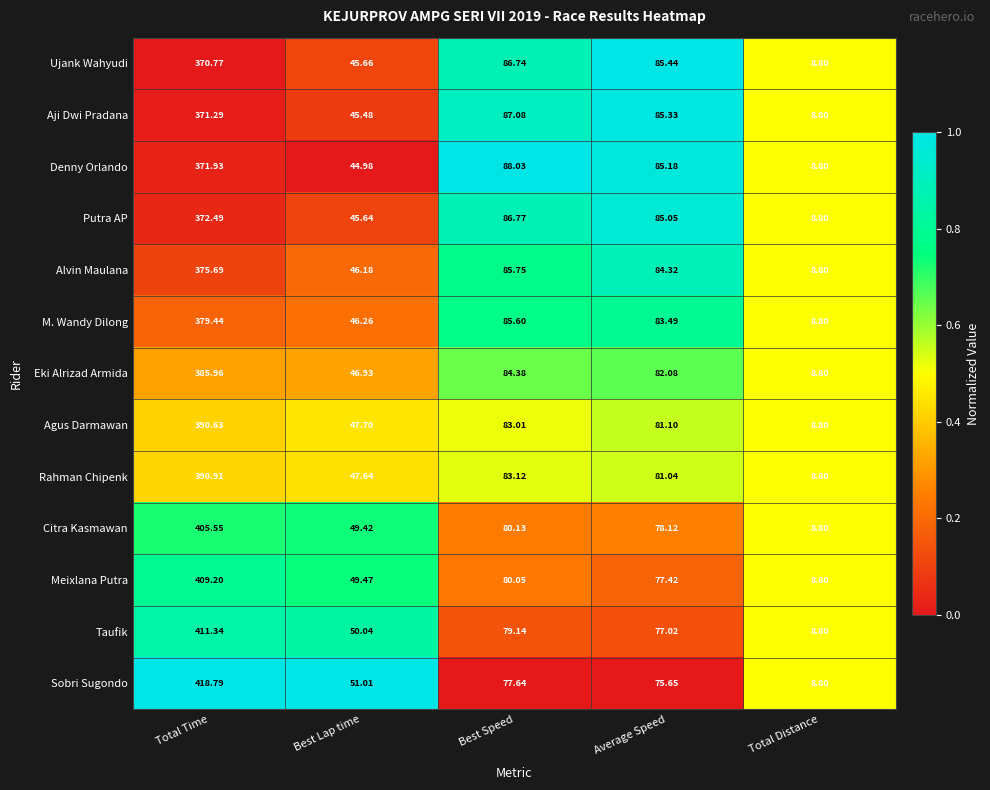

What is the maximum value shown in the chart?

418.8